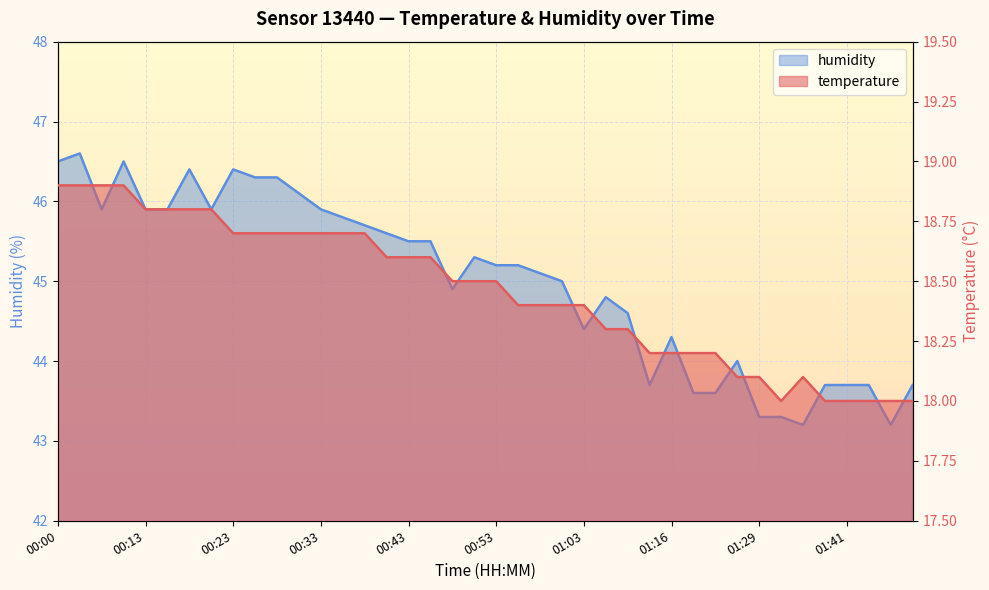

At which category does humidity reach its first local peak?

00:03